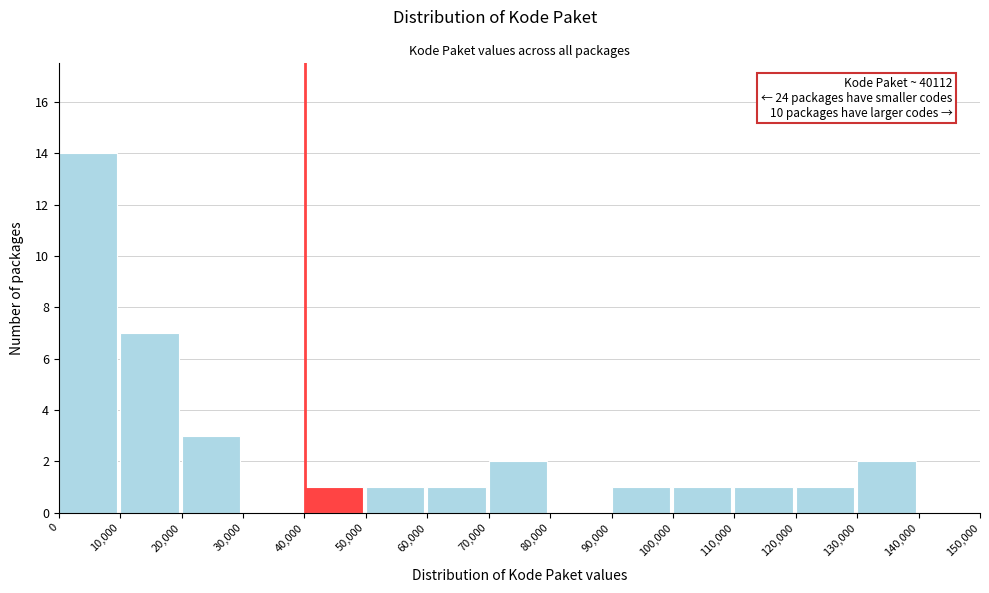

Which range on the x-axis has the tallest bar?

0 to 10,000